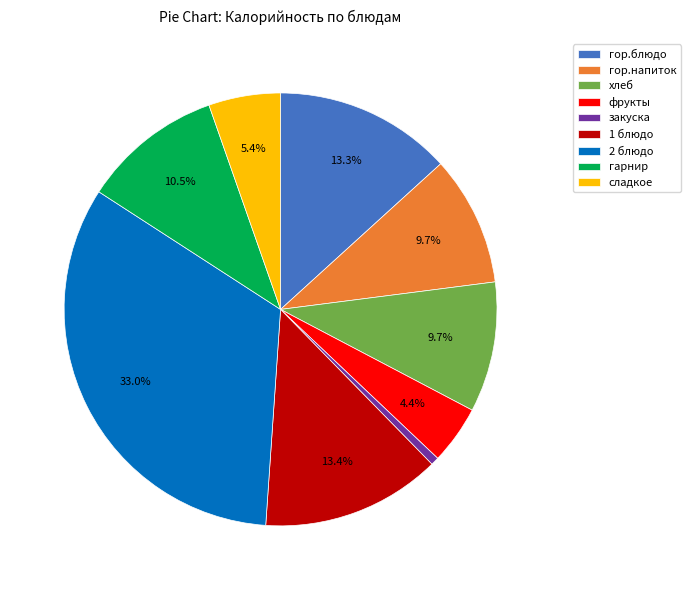

How many segments does this pie chart have?

9